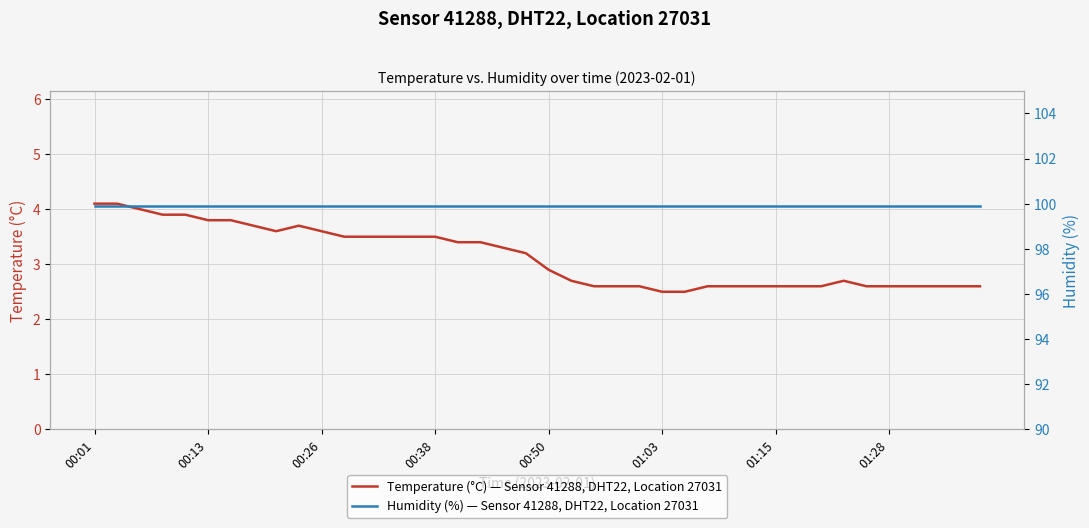

What is the difference between the second highest and second lowest values in the Temperature (°C) — Sensor 41288, DHT22, Location 27031 series?

1.6